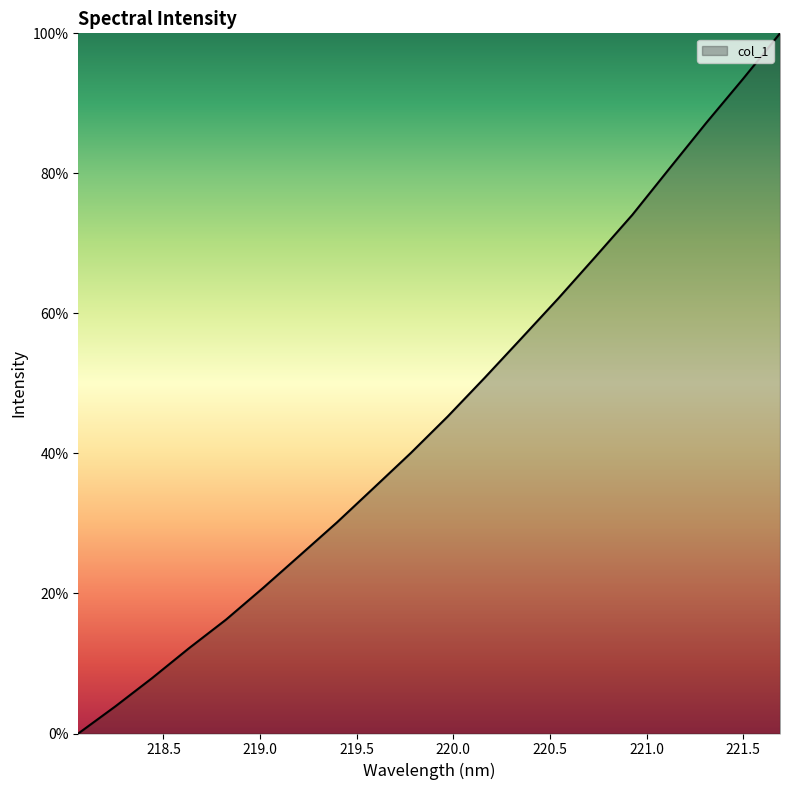

What is the average value?

45.5